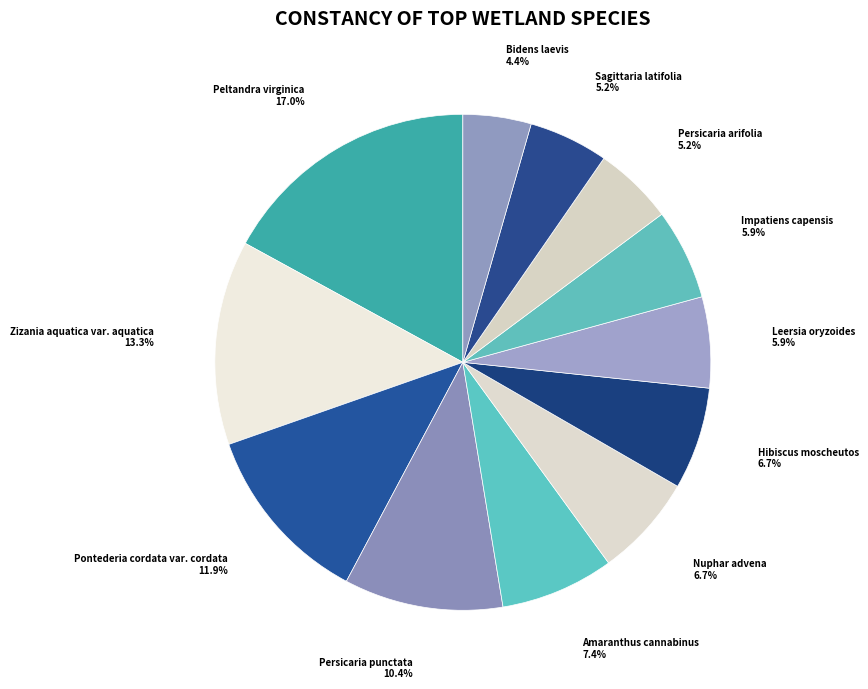

To the nearest percent, what is the difference between the Zizania aquatica var. aquatica and Leersia oryzoides slice percentages?

7%